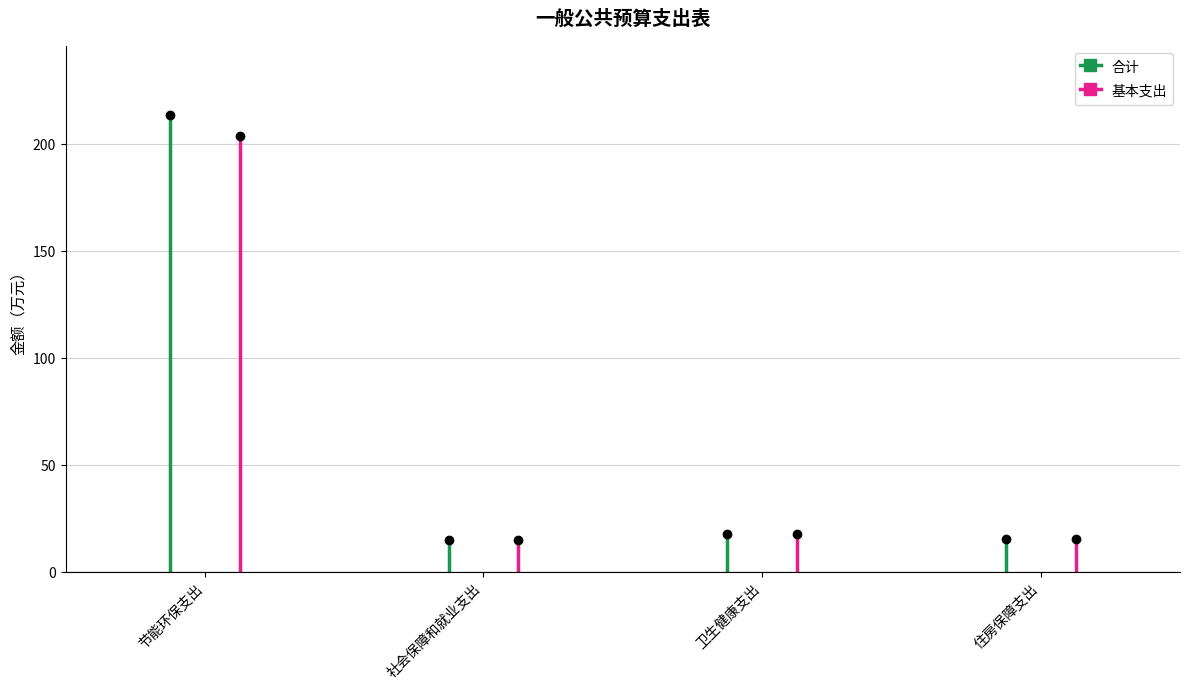

What is the difference between the second highest and second lowest values in the 合计 series?

2.3